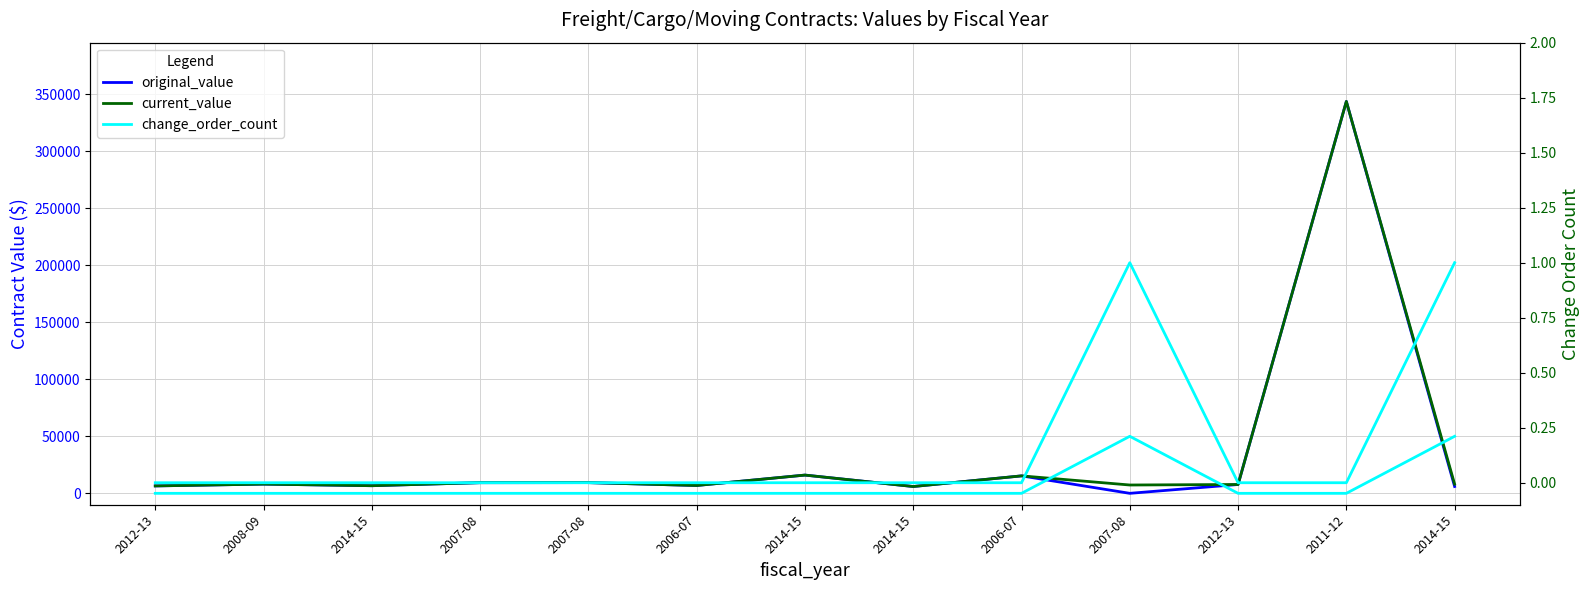

Rank the series at 2011-12 from lowest to highest value.

change_order_count (×50k), change_order_count, original_value, current_value